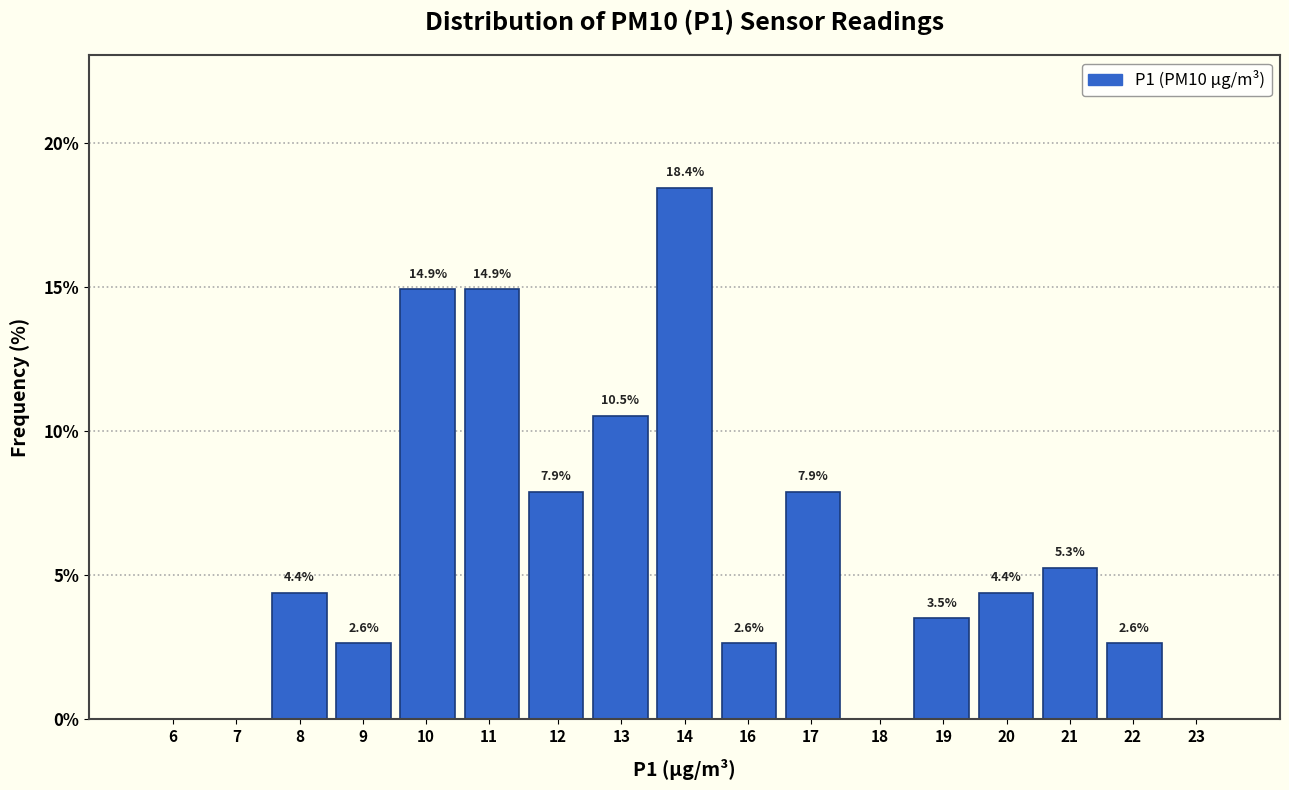

Reading left to right, transcribe all the data shown in this chart.

6=0.0	7=0.0	8=4.4	9=2.6	10=14.9	11=14.9	12=7.9	13=10.5	14=18.4	16=2.6	17=7.9	18=0.0	19=3.5	20=4.4	21=5.3	22=2.6	23=0.0